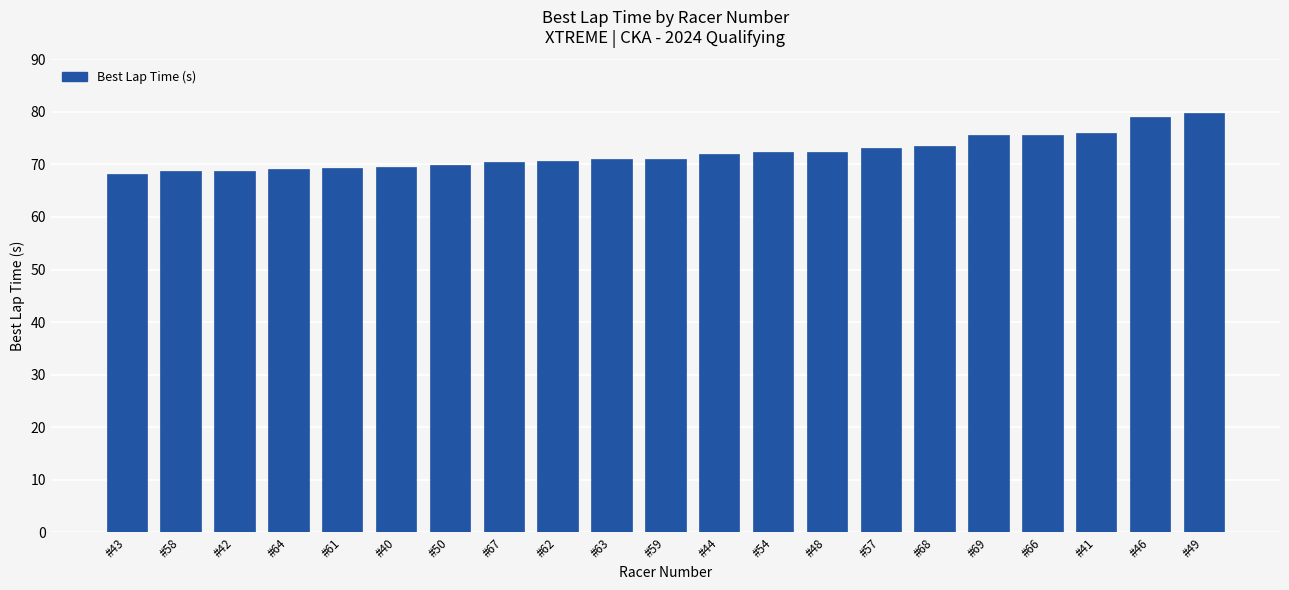

Is it true that the value at #68 is 39.9?

False